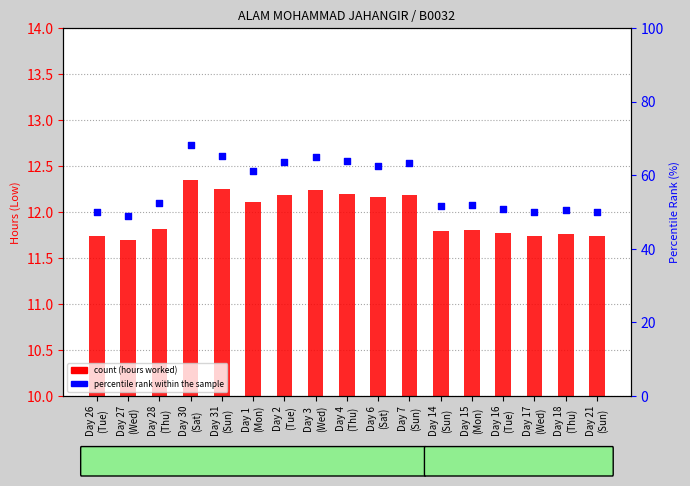

Between Day 30
(Sat) and Day 6
(Sat), which is larger?

Day 30
(Sat)